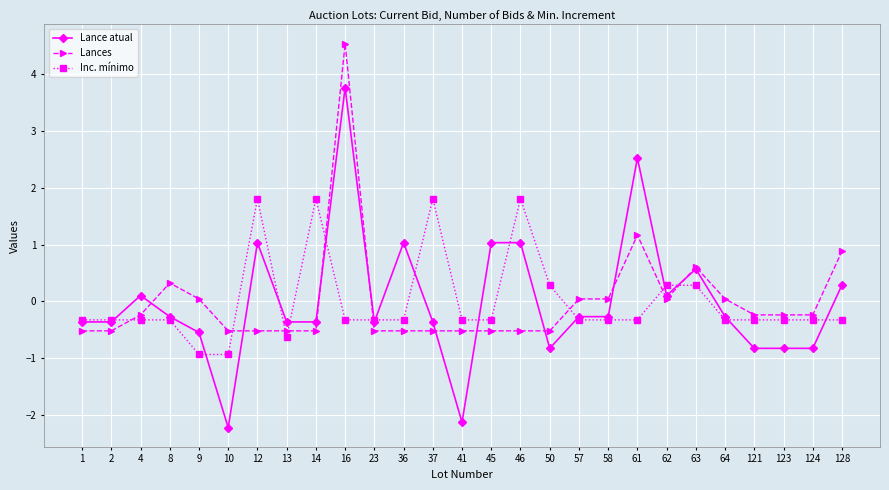

Where is the first local maximum for Lances?

8